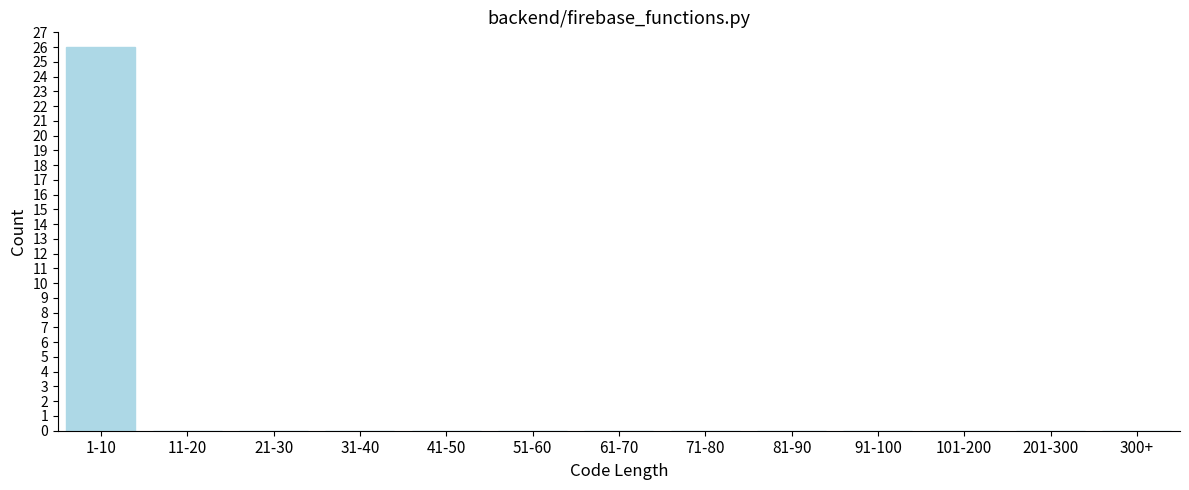

Reading left to right, transcribe all the data shown in this chart.

1-10=26	11-20=0	21-30=0	31-40=0	41-50=0	51-60=0	61-70=0	71-80=0	81-90=0	91-100=0	101-200=0	201-300=0	300+=0